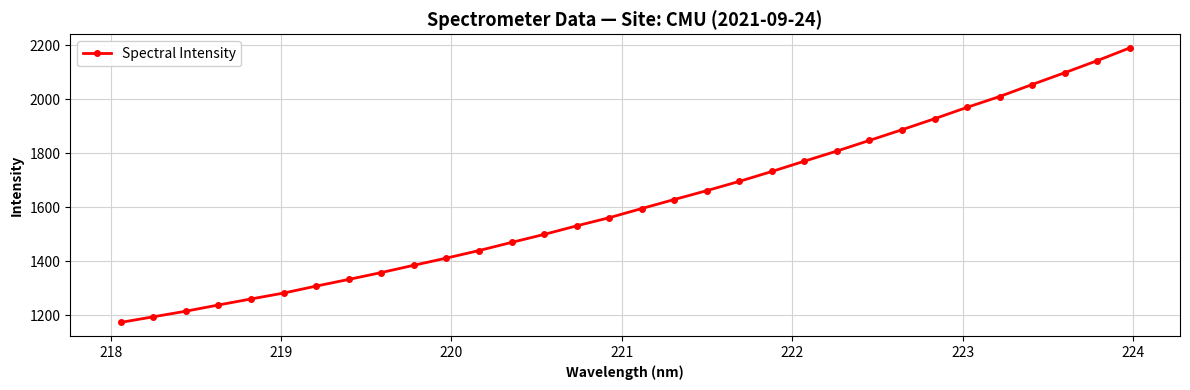

True or false: the data has more than 2 interior local peaks.

False